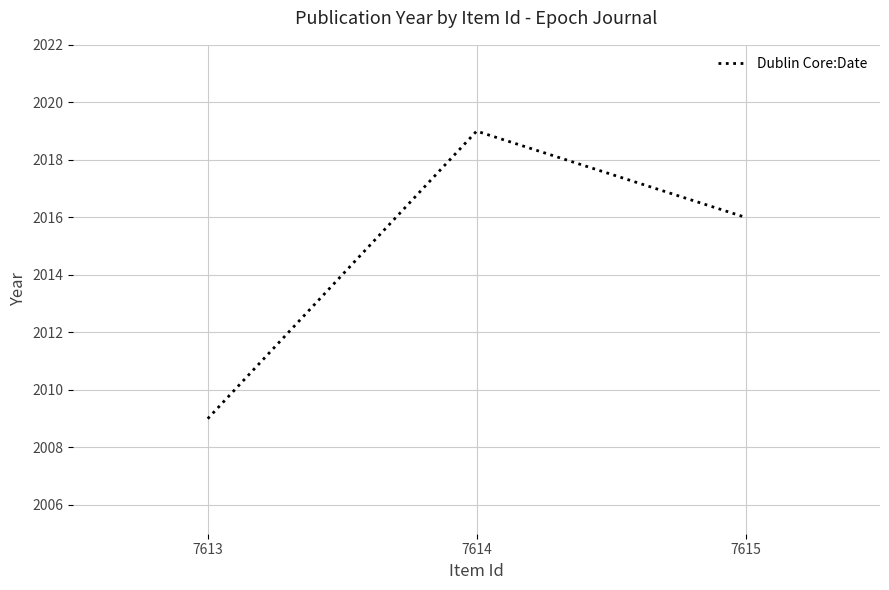

What is the ratio of the value at 7613 to the value at 7615?

1.0